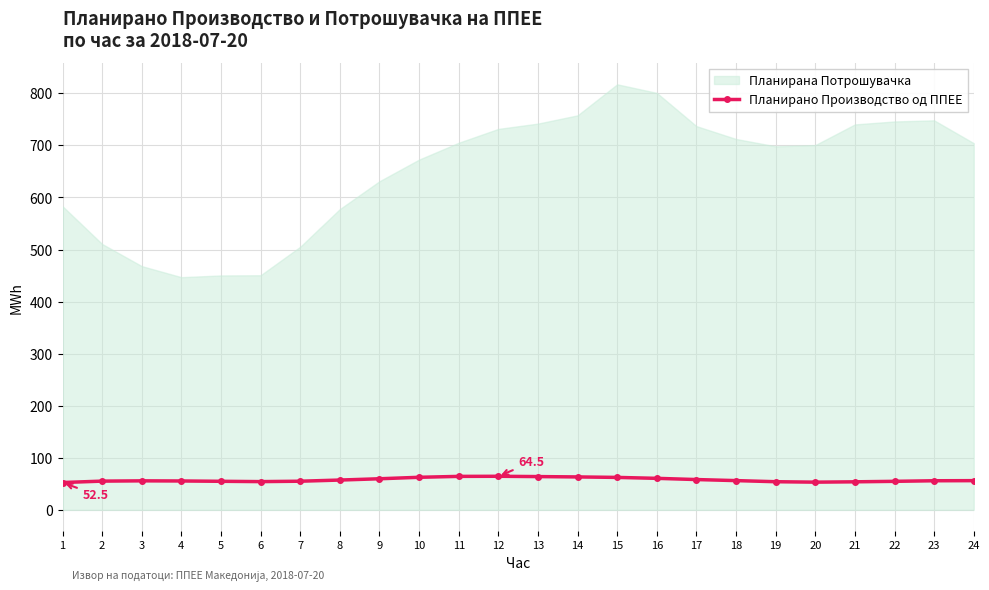

What is the difference between the second highest and second lowest values?

11.1